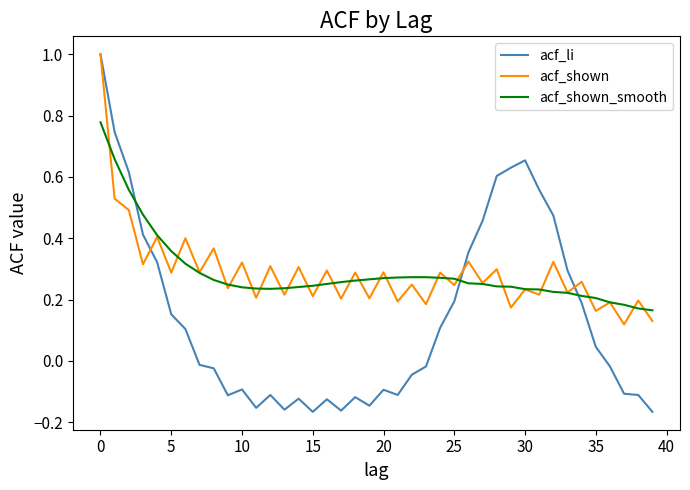

Which series has the widest spread of values?

acf_li